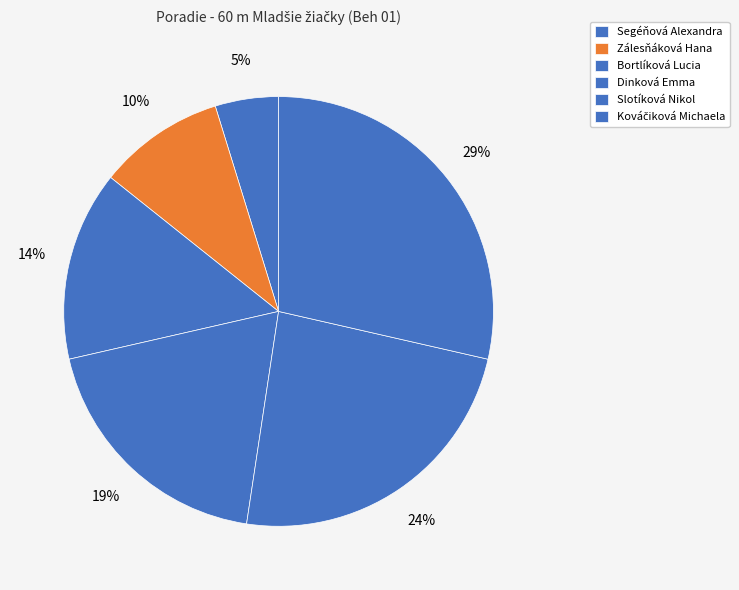

The Segéňová Alexandra slice represents 5% of the pie. True or false?

True